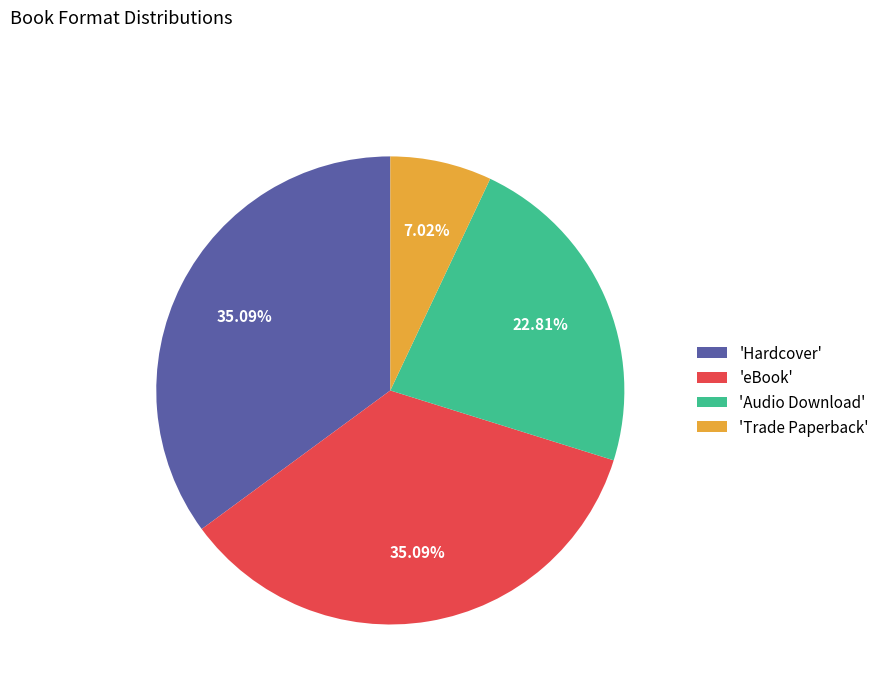

What is the ratio of the value at 'Audio Download' to the value at 'Trade Paperback'?

3.2